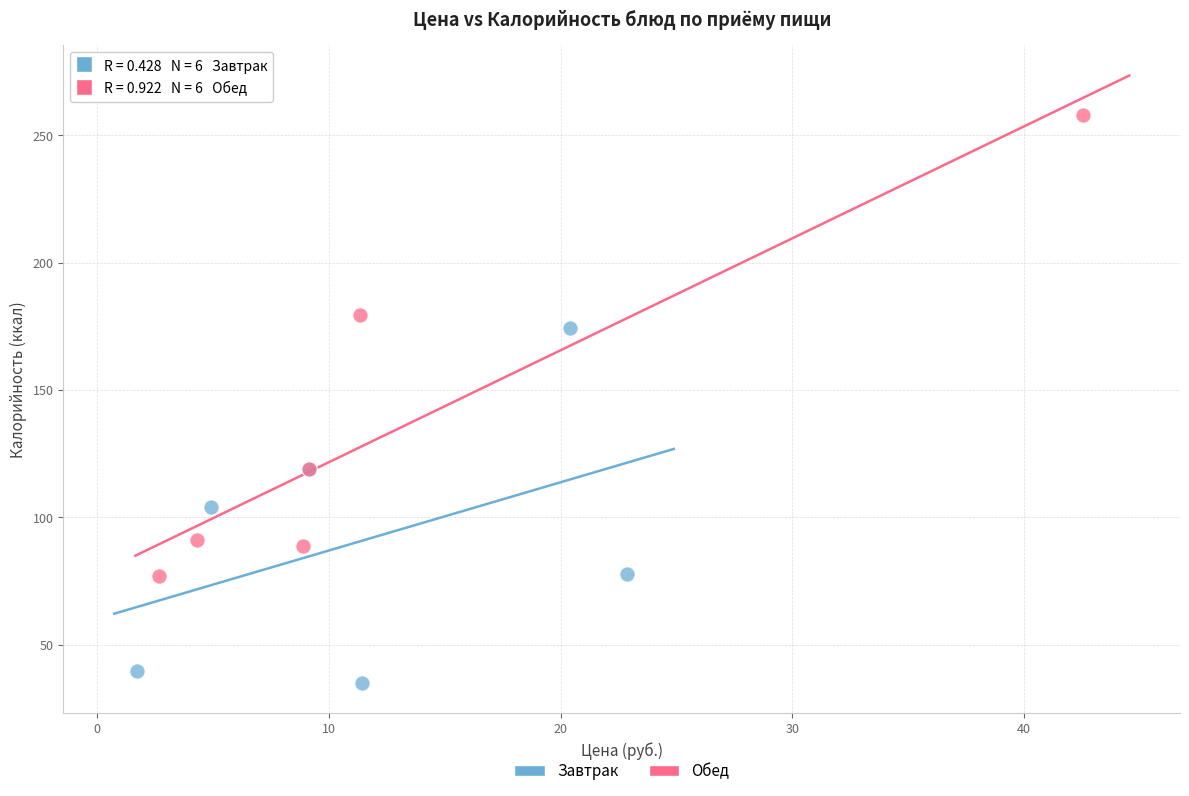

Which series contains the lowest Y value?

Завтрак